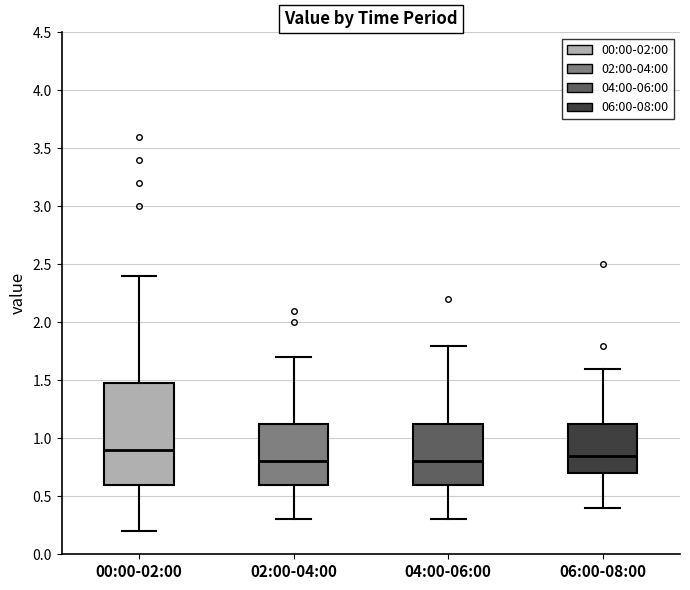

Reading left to right, read every box against the y-axis: the position of its median line, the range the box covers, and the ends of its whiskers. The values are not printed on the chart, so give them approximately, as read against the axis.

00:00-02:00: median 0.90, box 0.60 to 1.50, whiskers 0.20 to 2.40
02:00-04:00: median 0.80, box 0.60 to 1.15, whiskers 0.30 to 1.70
04:00-06:00: median 0.80, box 0.60 to 1.15, whiskers 0.30 to 1.80
06:00-08:00: median 0.85, box 0.70 to 1.15, whiskers 0.40 to 1.60